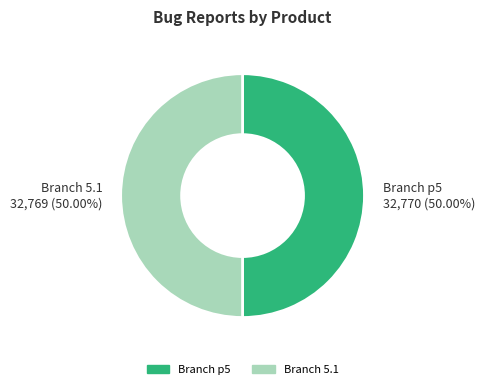

Combined, do Branch p5 and Branch 5.1 account for over 50%?

Yes